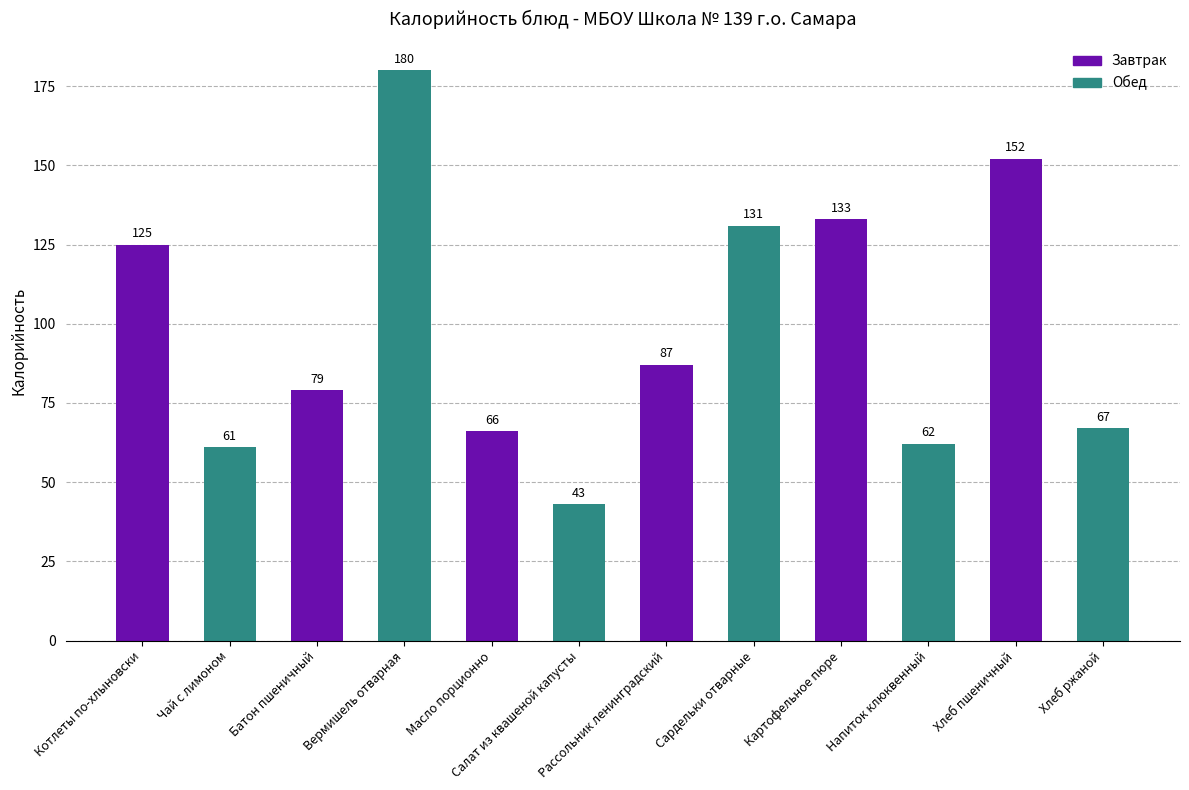

Reading left to right, what are all the values shown in this chart?

Котлеты по-хлыновски=125	Чай с лимоном=61	Батон пшеничный=79	Вермишель отварная=180	Масло порционно=66	Салат из квашеной капусты=43	Рассольник ленинградский=87	Сардельки отварные=131	Картофельное пюре=133	Напиток клюквенный=62	Хлеб пшеничный=152	Хлеб ржаной=67